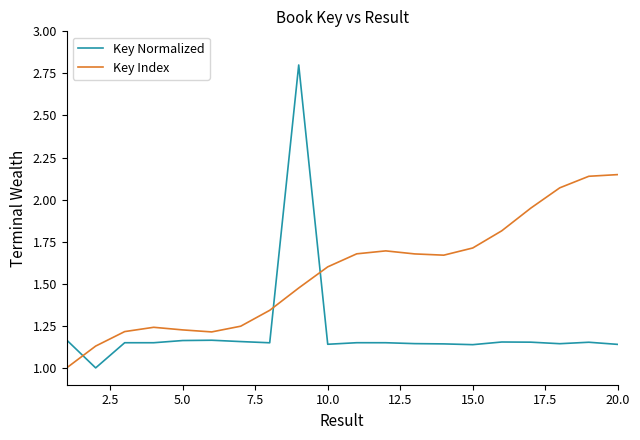

True or false: Key Normalized and Key Index cross at least once.

True